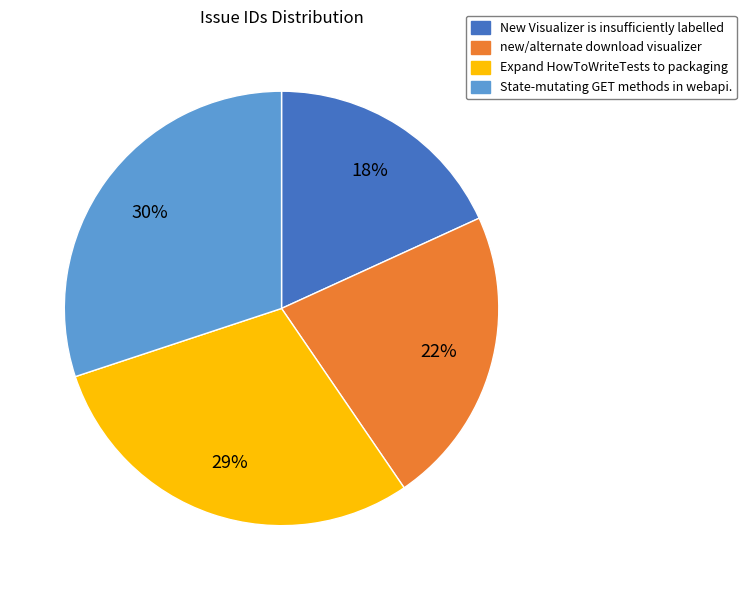

Rank the categories by value from lowest to highest.

New Visualizer is insufficiently labelled, new/alternate download visualizer, Expand HowToWriteTests to packaging, State-mutating GET methods in webapi.